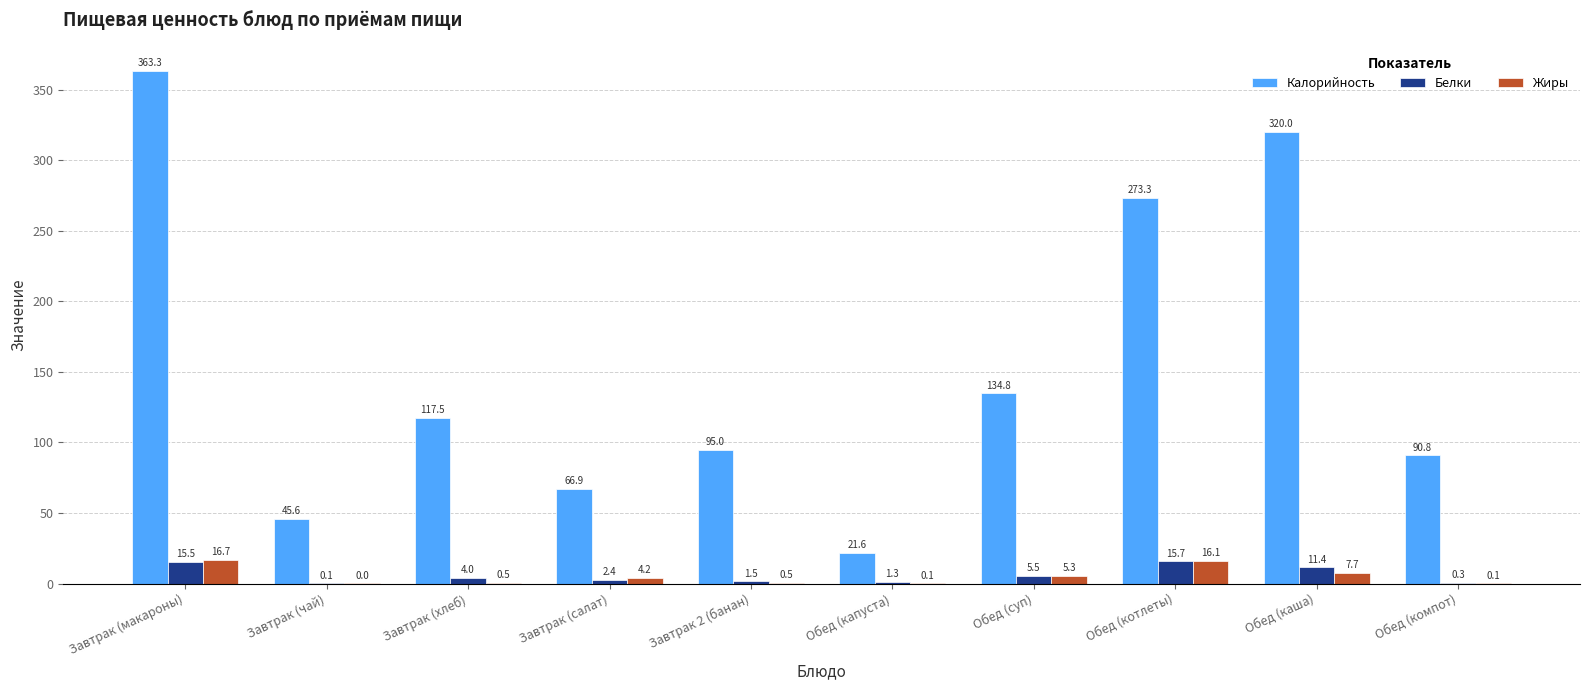

What is the total value across all series at Обед (котлеты)?

305.1